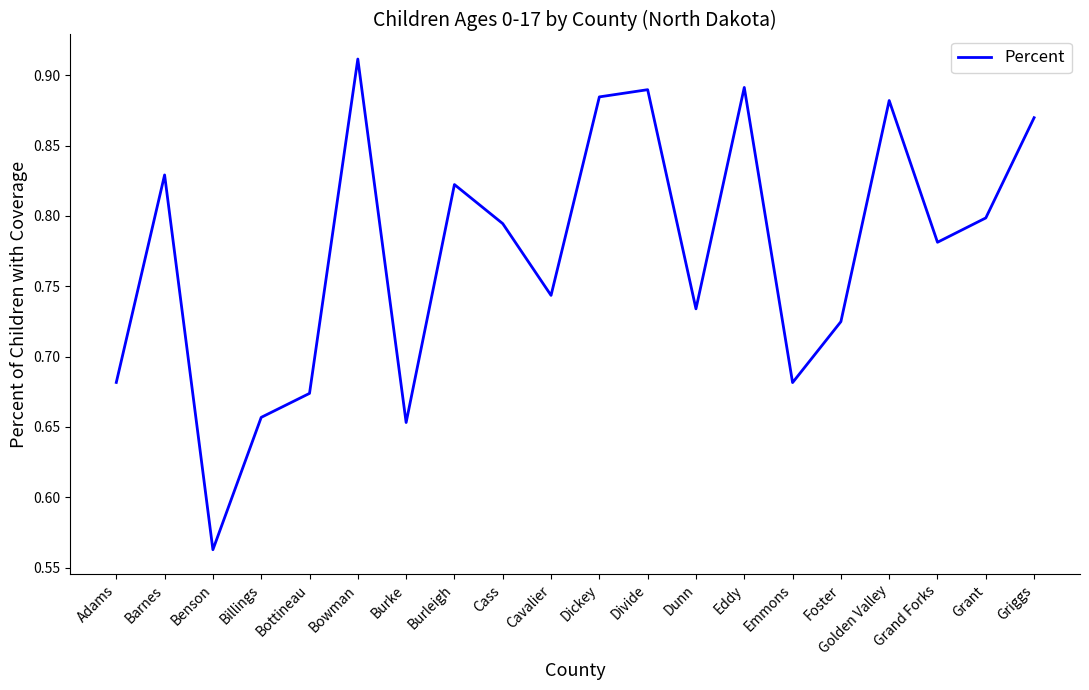

Where is the data nearest to the value 0?

Benson